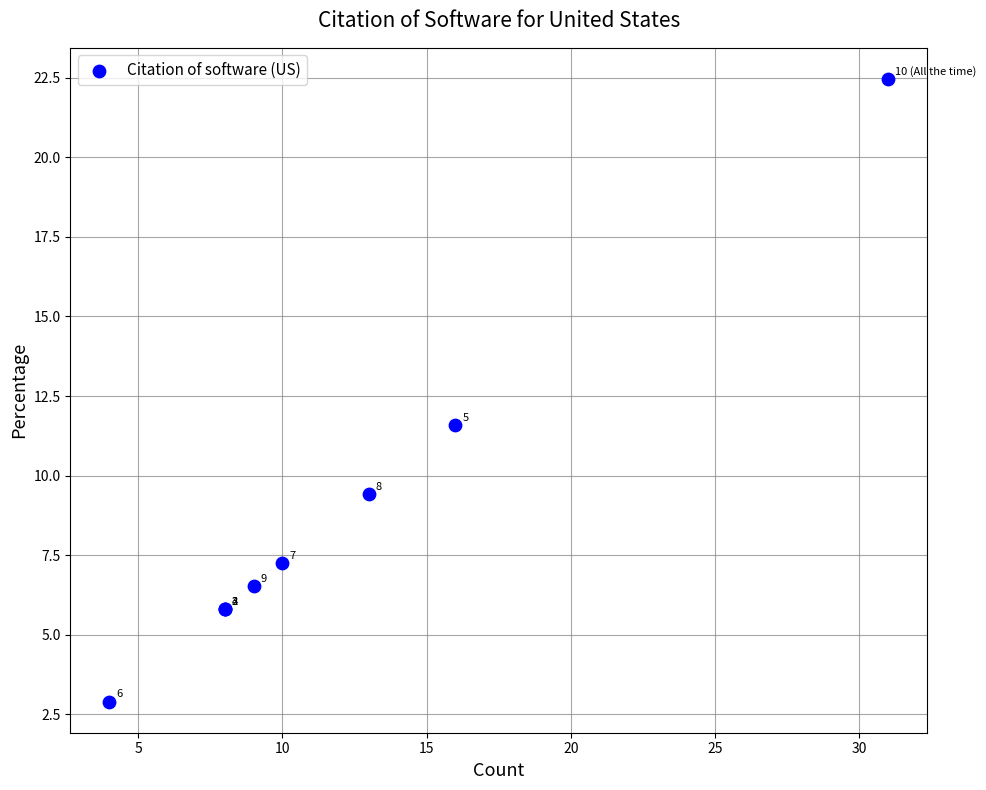

What Y value in the scatter plot is closest to 12?

11.6